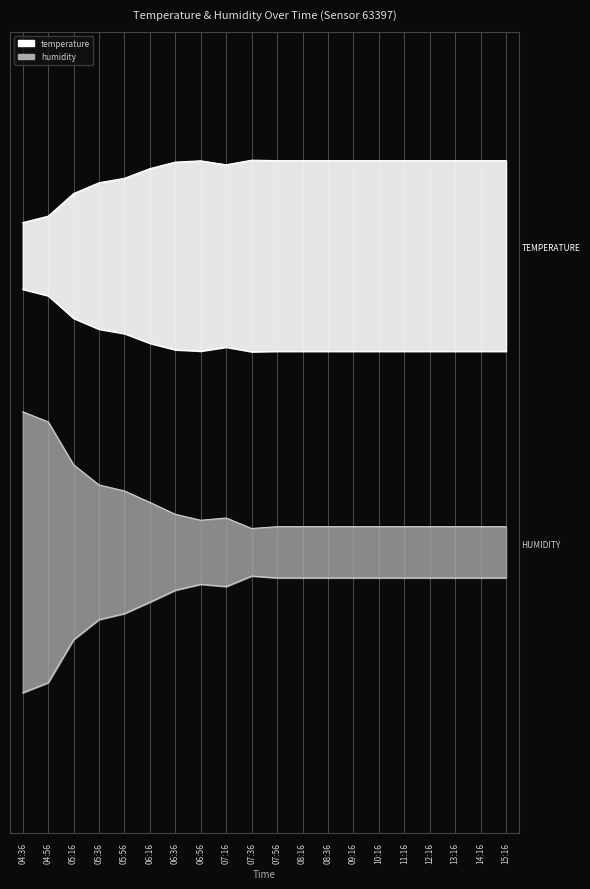

Reading left to right, list all the values displayed in this chart.

temperature: 04:36=0.8	04:56=0.8	05:16=0.8	05:36=0.8	05:56=0.8	06:16=0.8	06:36=0.8	06:56=0.8	07:16=0.8	07:36=0.8	07:56=0.8	08:16=0.8	08:36=0.8	09:16=0.8	10:16=0.8	11:16=0.8	12:16=0.8	13:16=0.8	14:16=0.8	15:16=0.8
humidity: 04:36=0.5	04:56=0.5	05:16=0.5	05:36=0.4	05:56=0.4	06:16=0.4	06:36=0.4	06:56=0.4	07:16=0.4	07:36=0.4	07:56=0.4	08:16=0.4	08:36=0.4	09:16=0.4	10:16=0.4	11:16=0.4	12:16=0.4	13:16=0.4	14:16=0.4	15:16=0.4